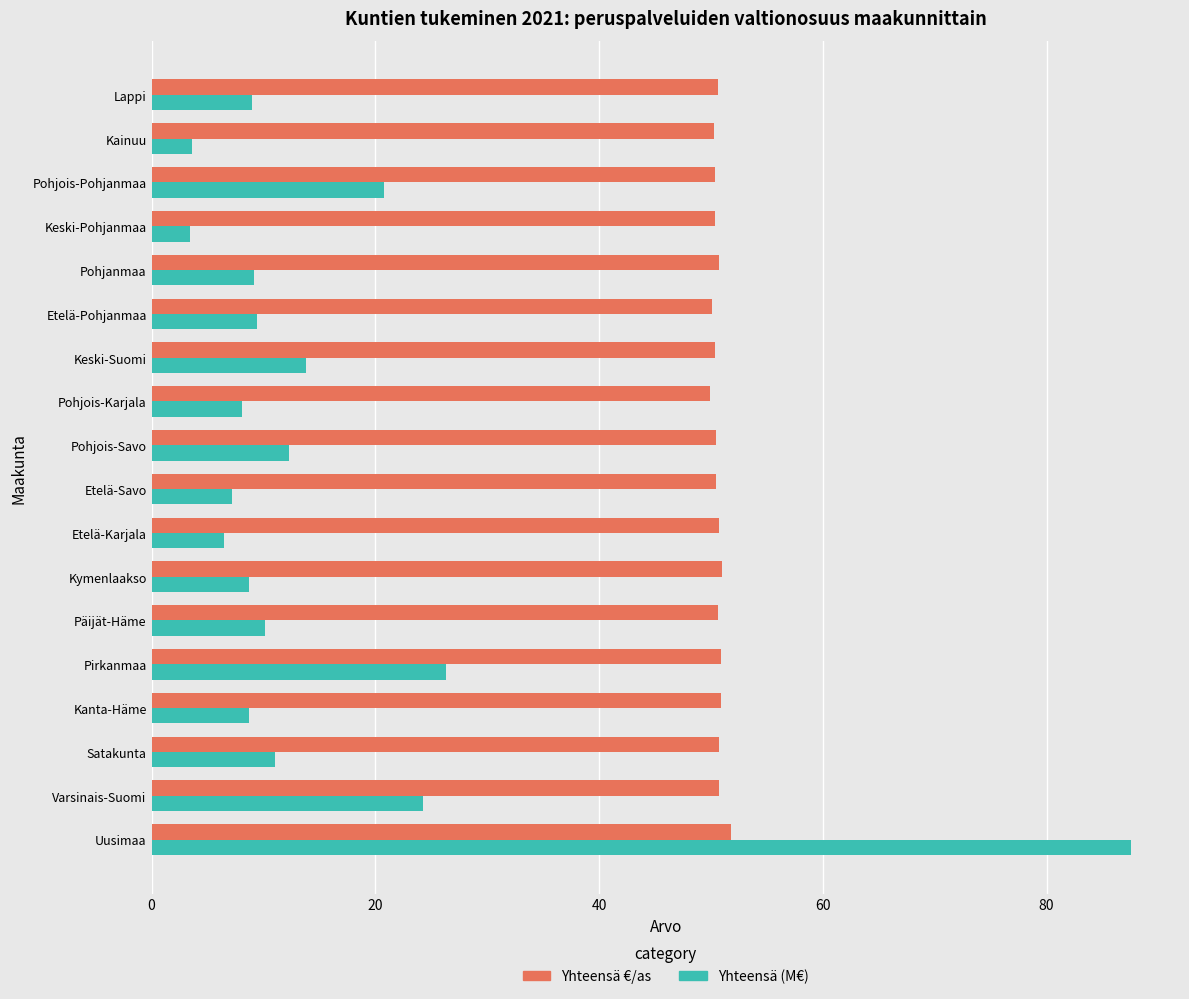

What is the difference between the second highest and second lowest values in the Yhteensä €/as series?

0.9